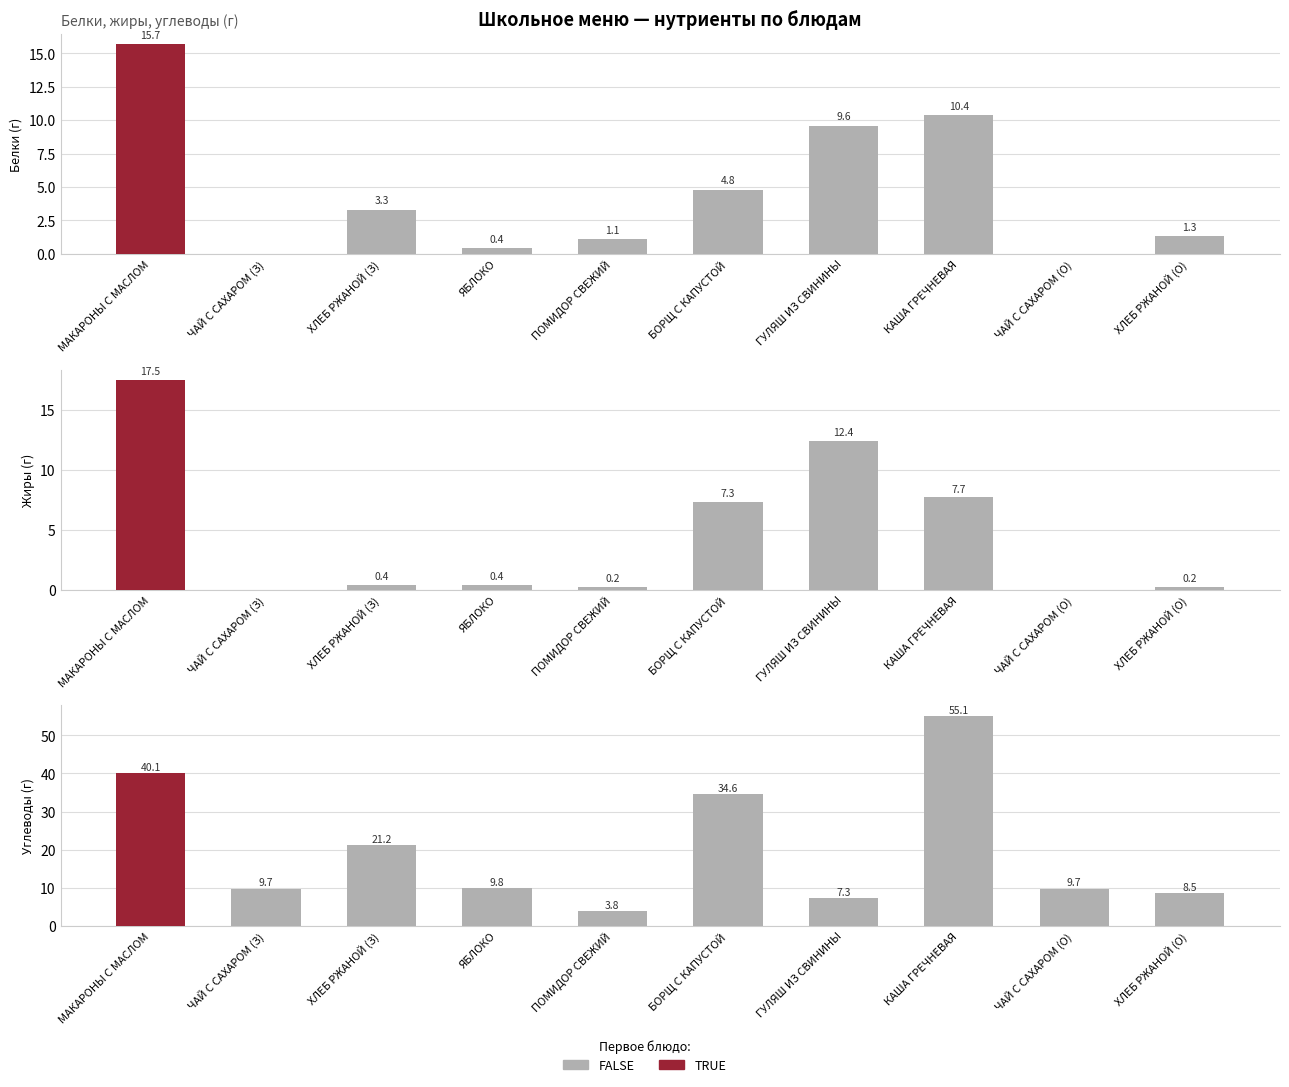

Reading left to right, transcribe all the data shown in this chart.

Белки: 15.7	0.0	3.3	0.4	1.1	4.8	9.6	10.4	0.0	1.3
Жиры: 17.5	0.0	0.4	0.4	0.2	7.3	12.4	7.7	0.0	0.2
Углеводы: 40.1	9.7	21.2	9.8	3.8	34.6	7.3	55.1	9.7	8.5